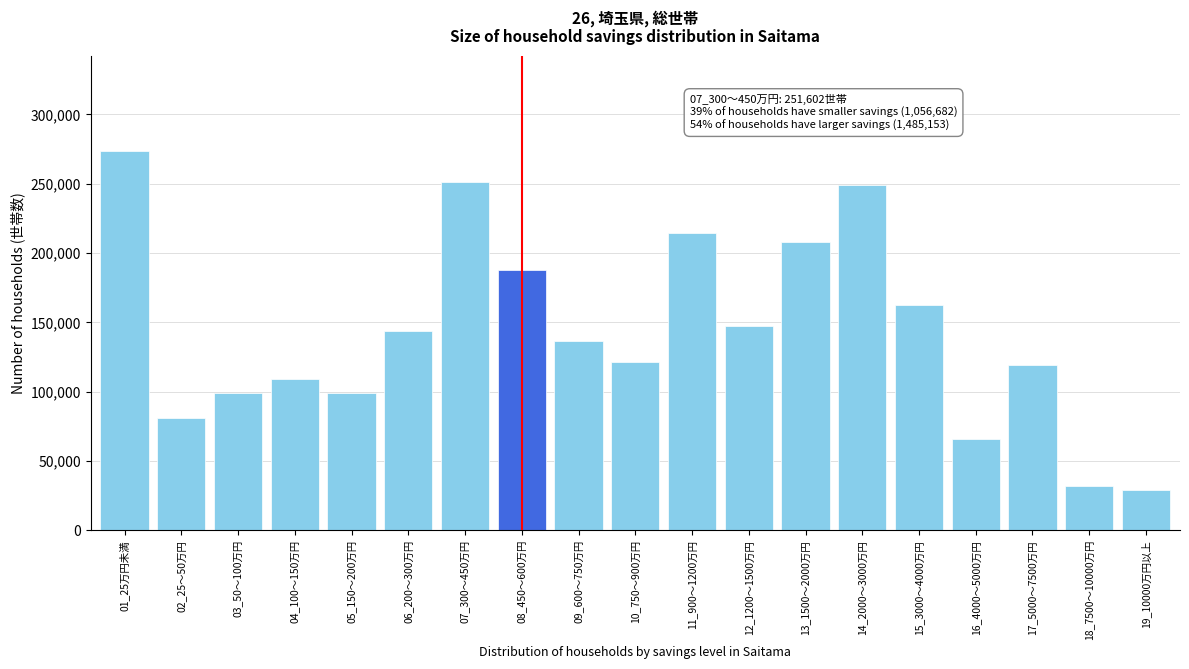

What is the ratio of the value at 03_50～100万円 to the value at 07_300～450万円?

0.4